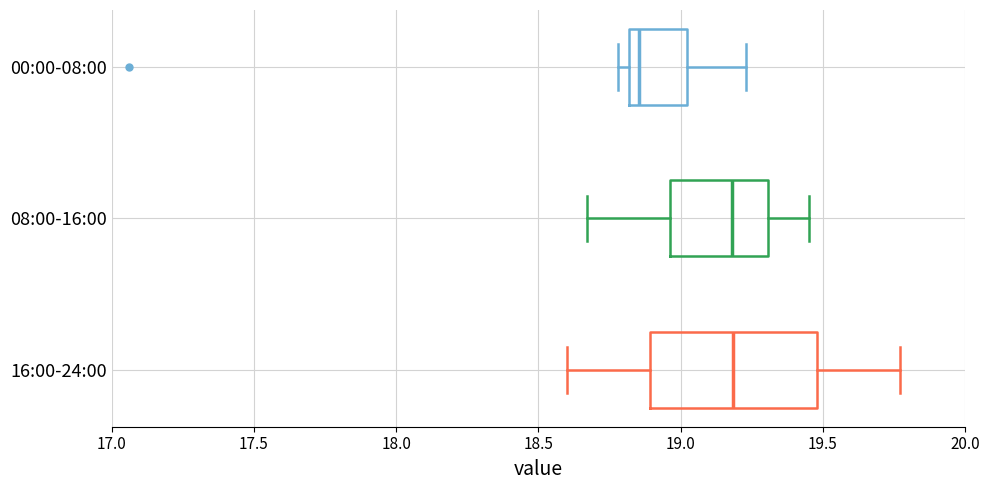

Where is the left edge of the box for 16:00-24:00 on the x-axis? The values are not printed on the chart, so give them approximately, as read against the axis.

18.90